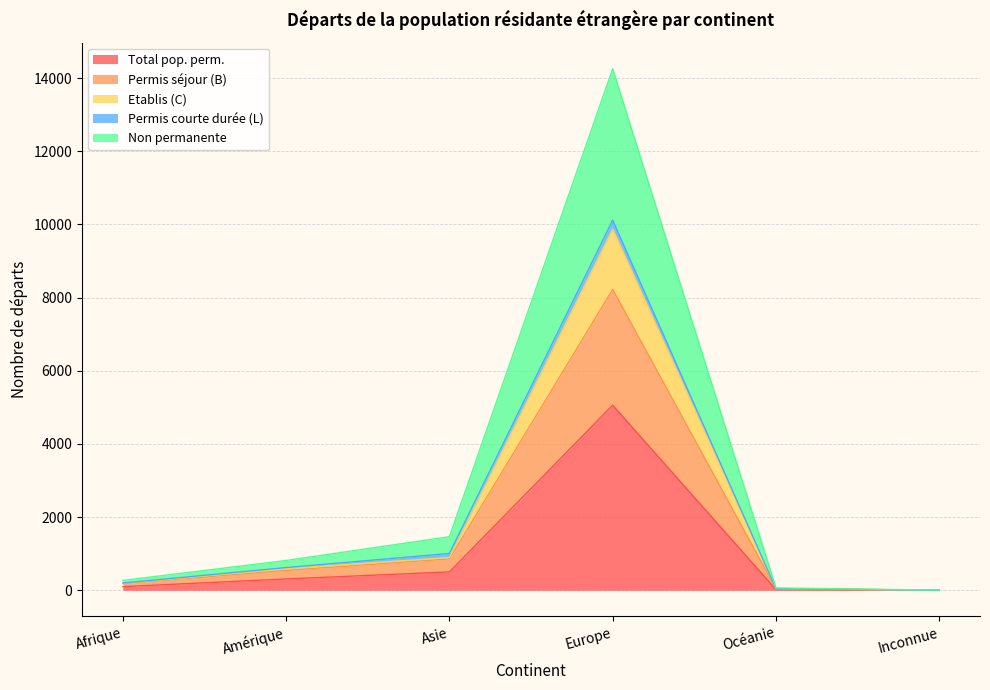

What is the label of the 6th point from the right?

Afrique